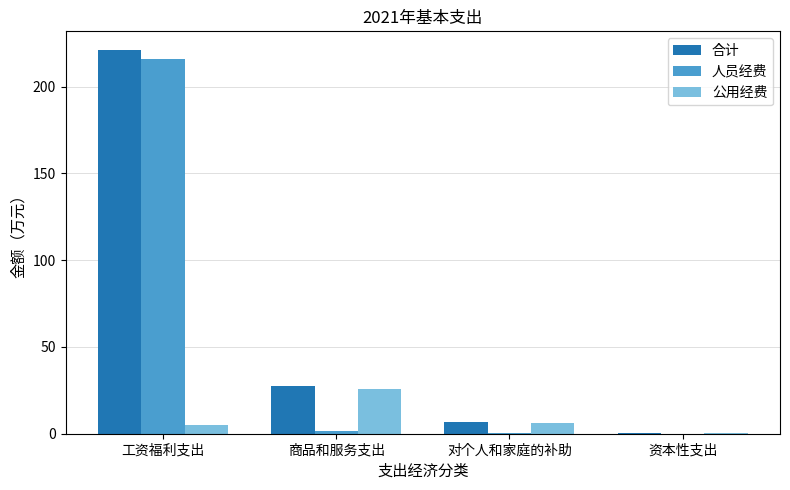

What is the total value across all series at 对个人和家庭的补助?

13.0